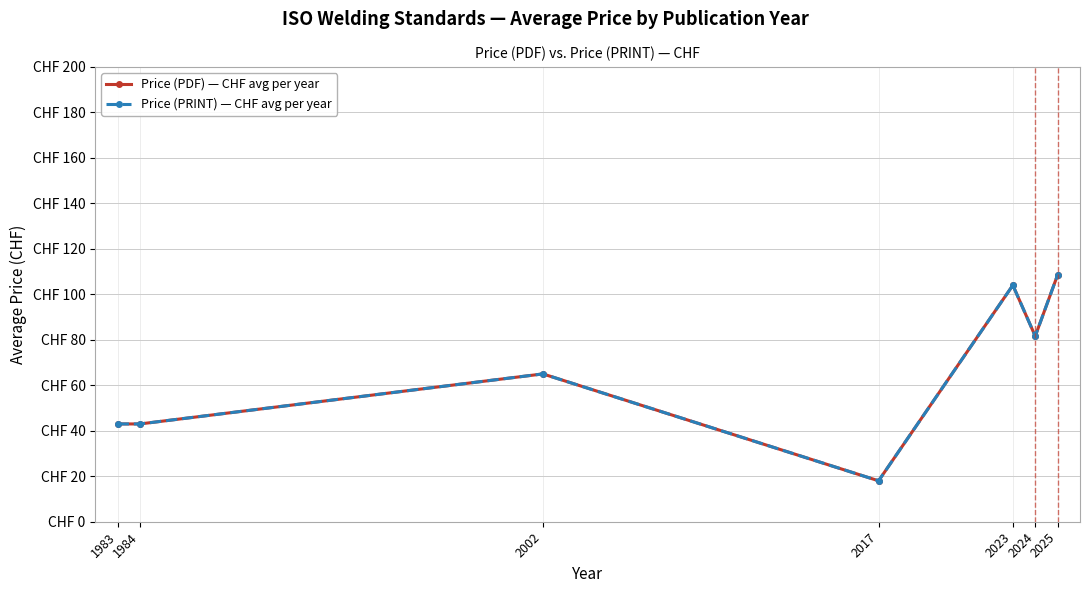

At which category does Price (PDF) — CHF avg per year reach its first local valley?

2017